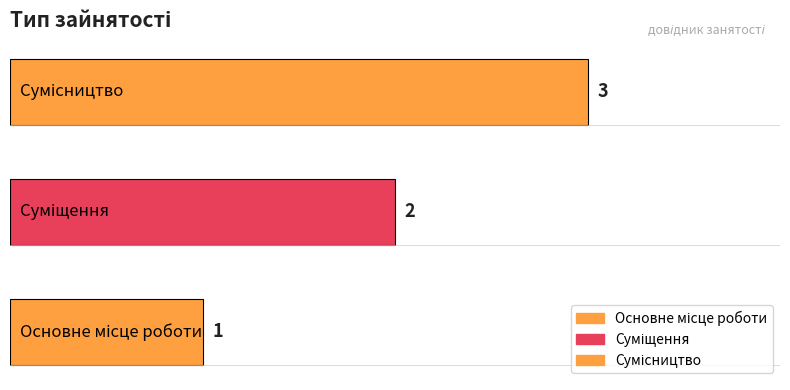

What value does the data have at Сумісництво?

3